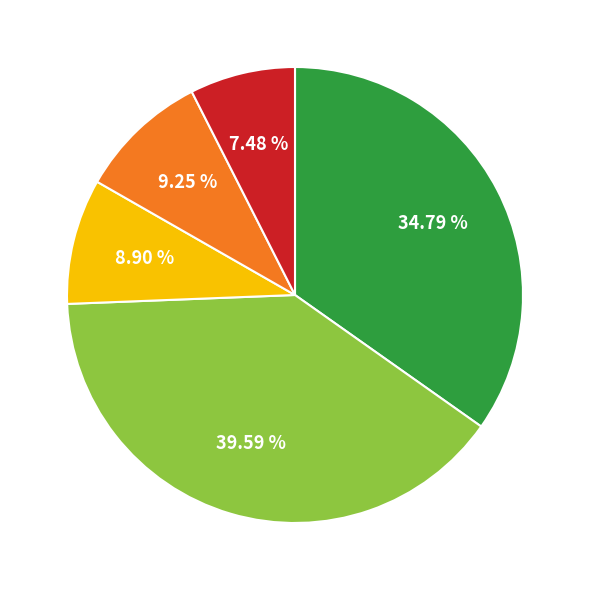

Does any single category account for the majority?

No